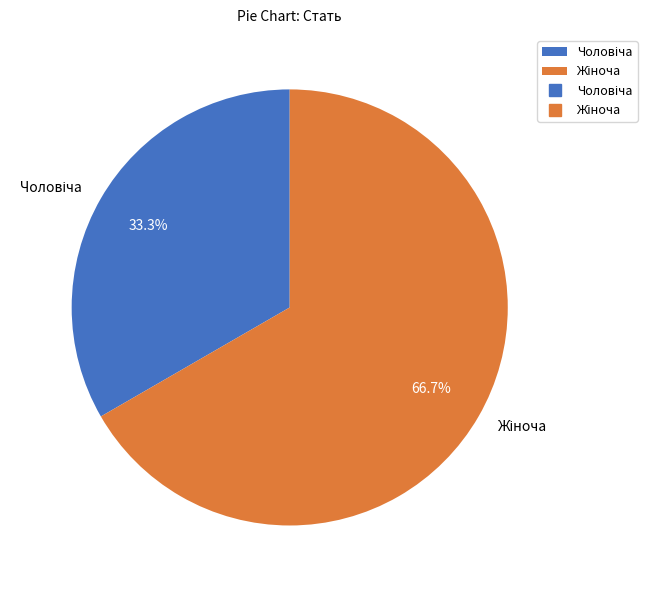

Count the number of slices in the pie.

2